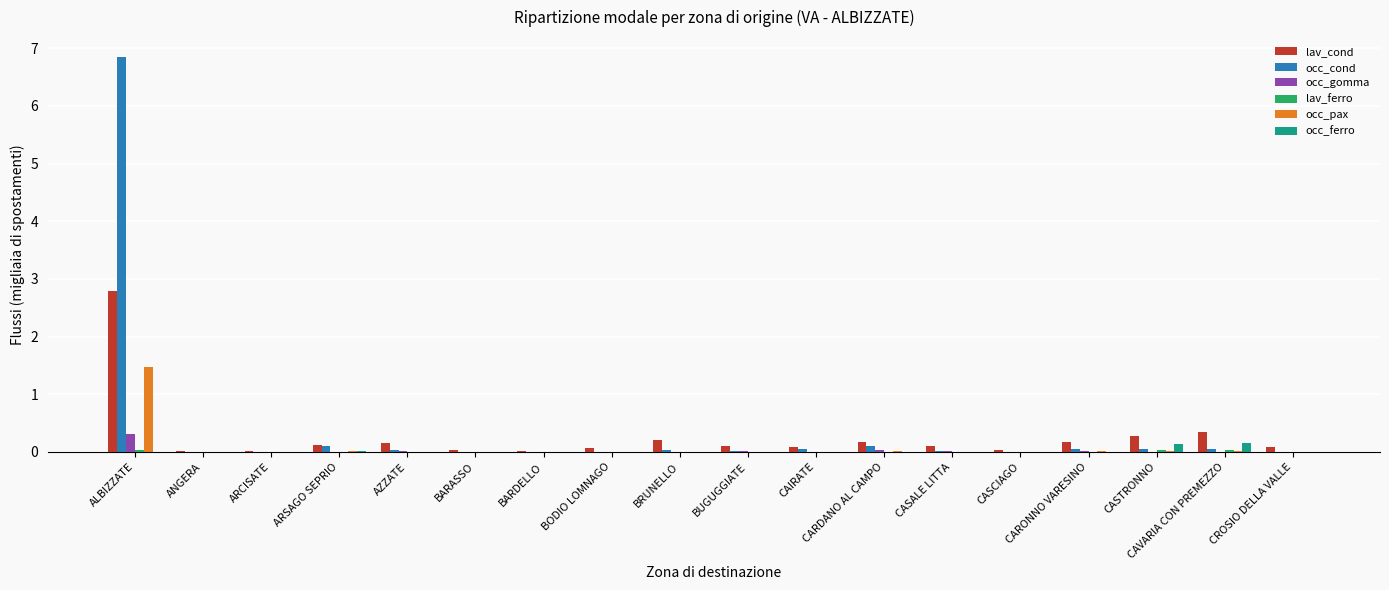

Are the bars horizontal?

No